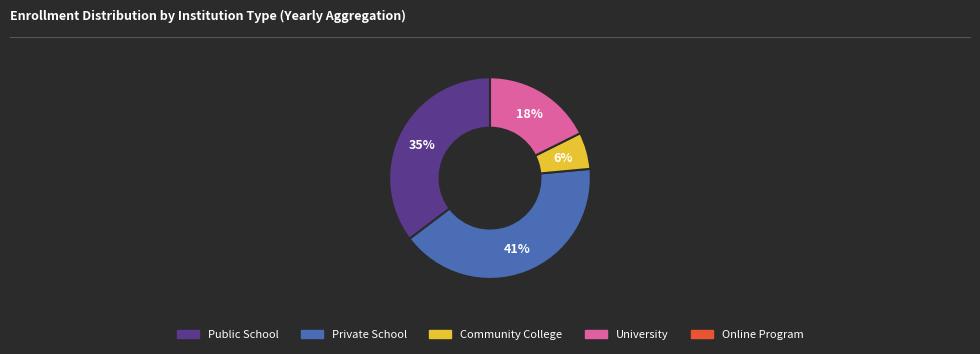

Is there any slice that represents more than half of the pie?

No